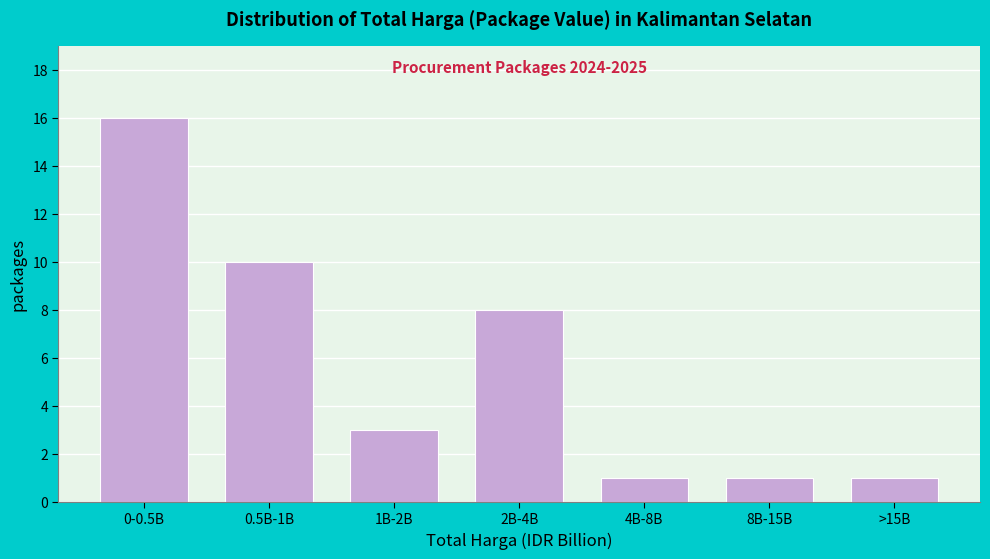

Reading left to right, transcribe all the data shown in this chart.

16	10	3	8	1	1	1